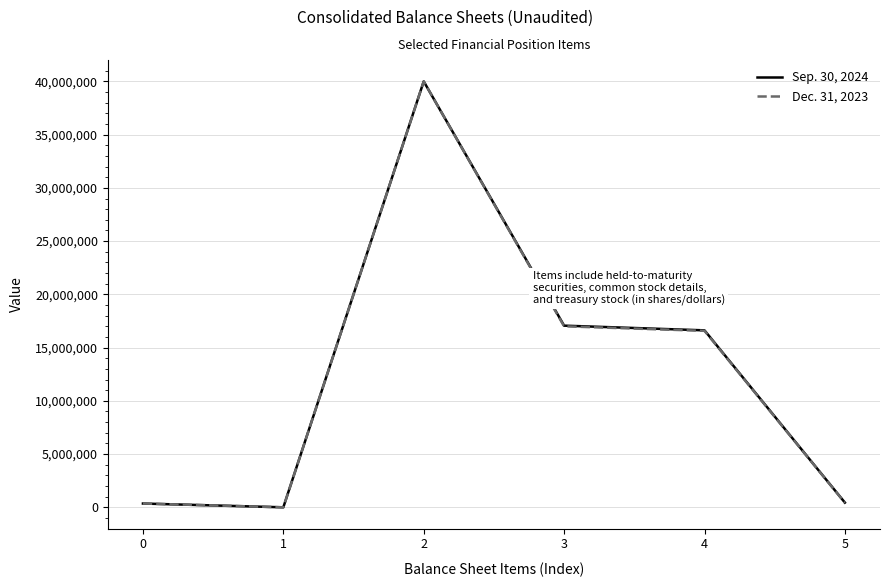

Is it true that Sep. 30, 2024 equals 4554547 at 4?

False